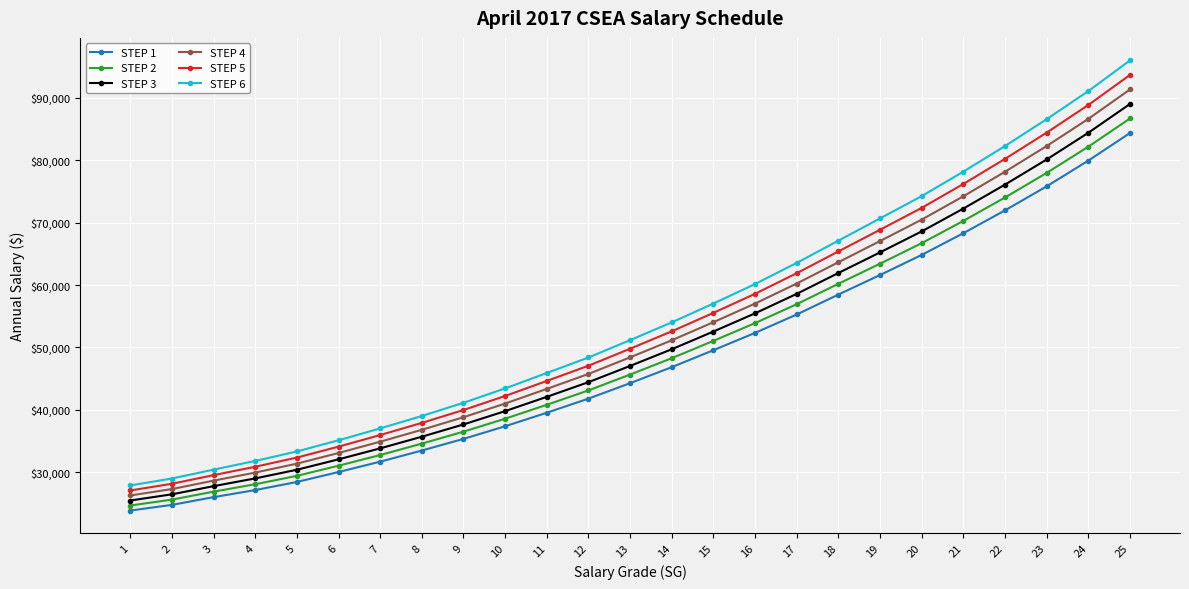

What is the maximum value for STEP 3?

89010